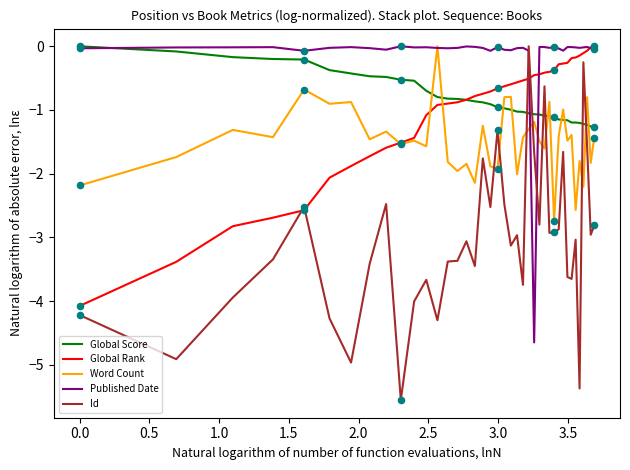

At how many categories does at least one series exceed -4?

40